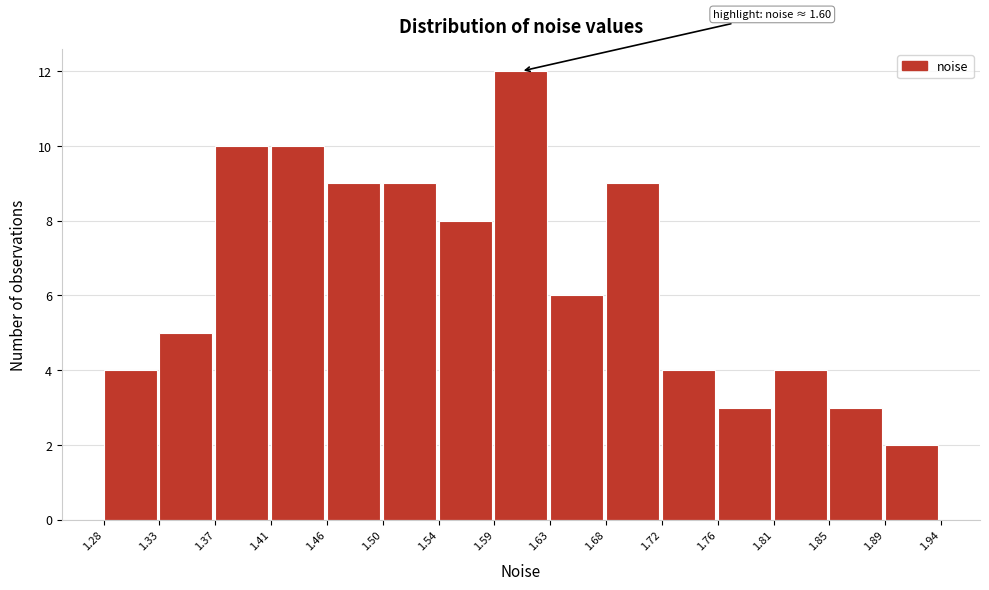

Over which range of the x-axis is the bar tallest?

1.59 to 1.63